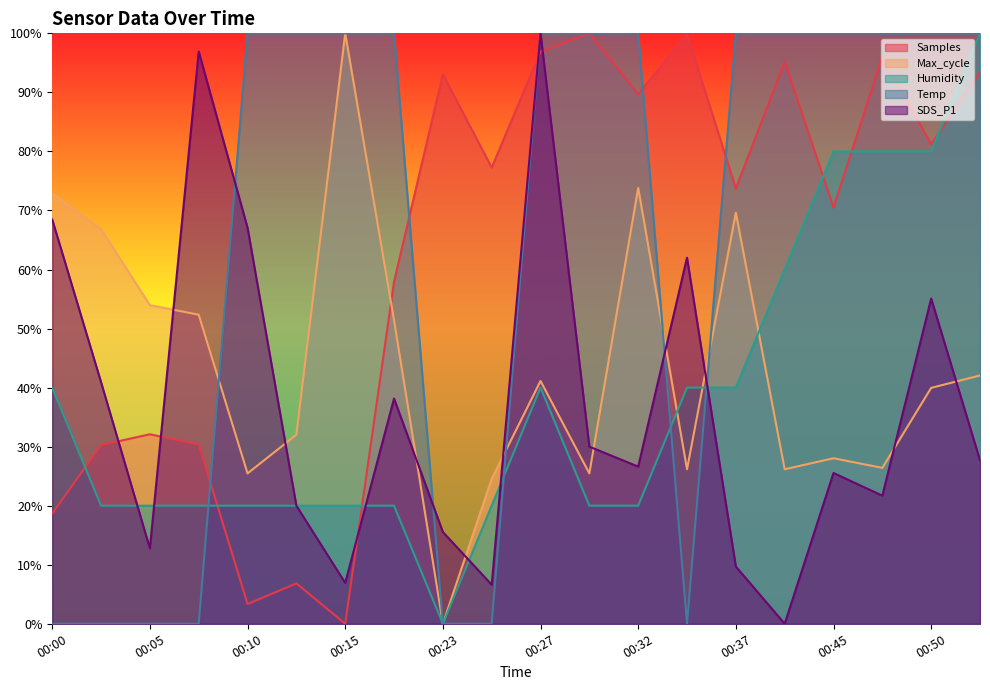

Does the chart have visible grid lines?

No